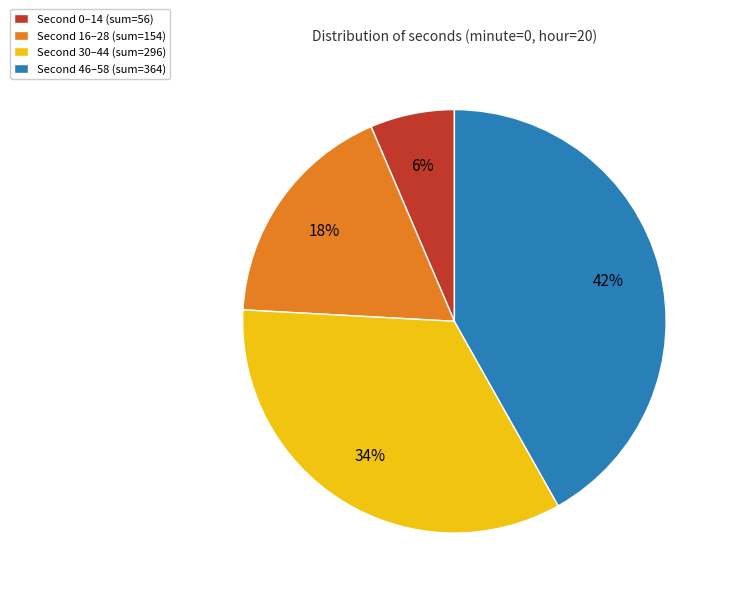

To the nearest percent, what is the average slice percentage?

25%